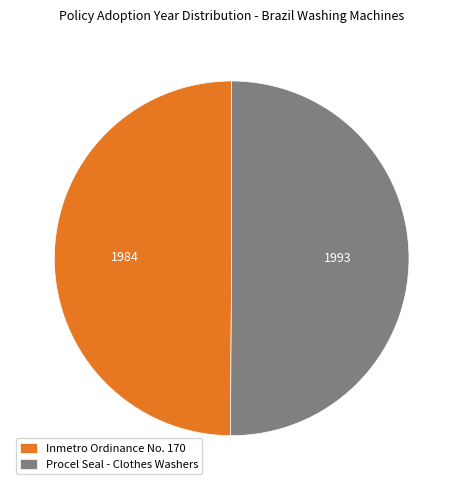

Combined, do Procel Seal - Clothes Washers and Inmetro Ordinance No. 170 account for over 50%?

Yes